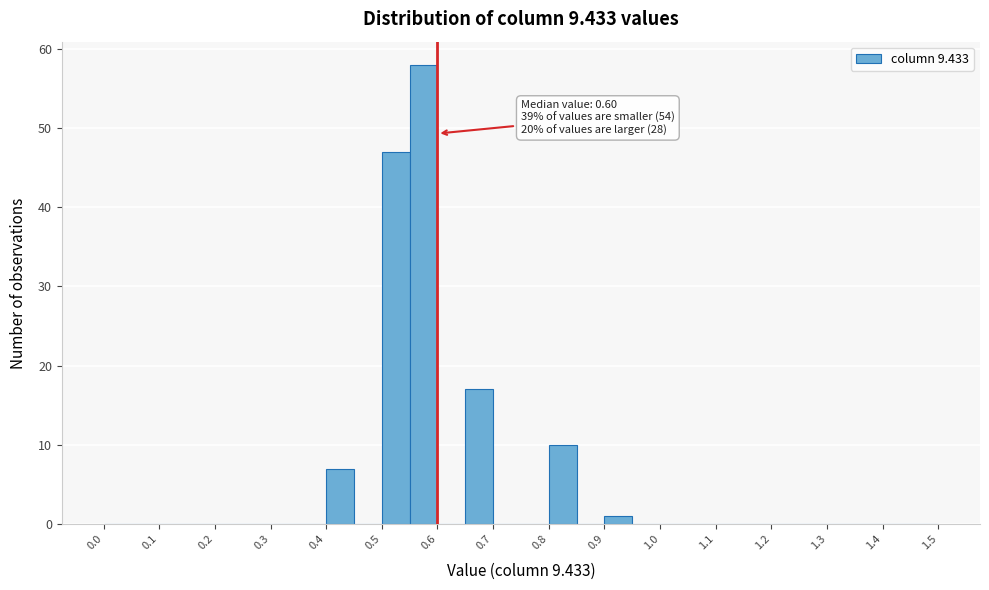

Over which range of the x-axis is the bar tallest?

0.55 to 0.60